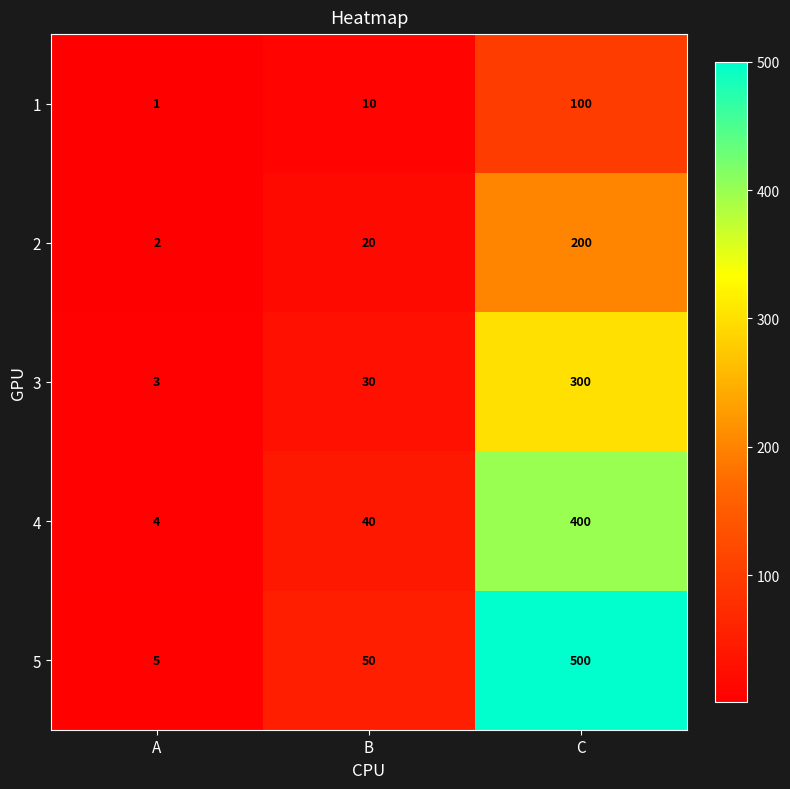

What is the difference between the maximum and minimum values in the 5 series?

495